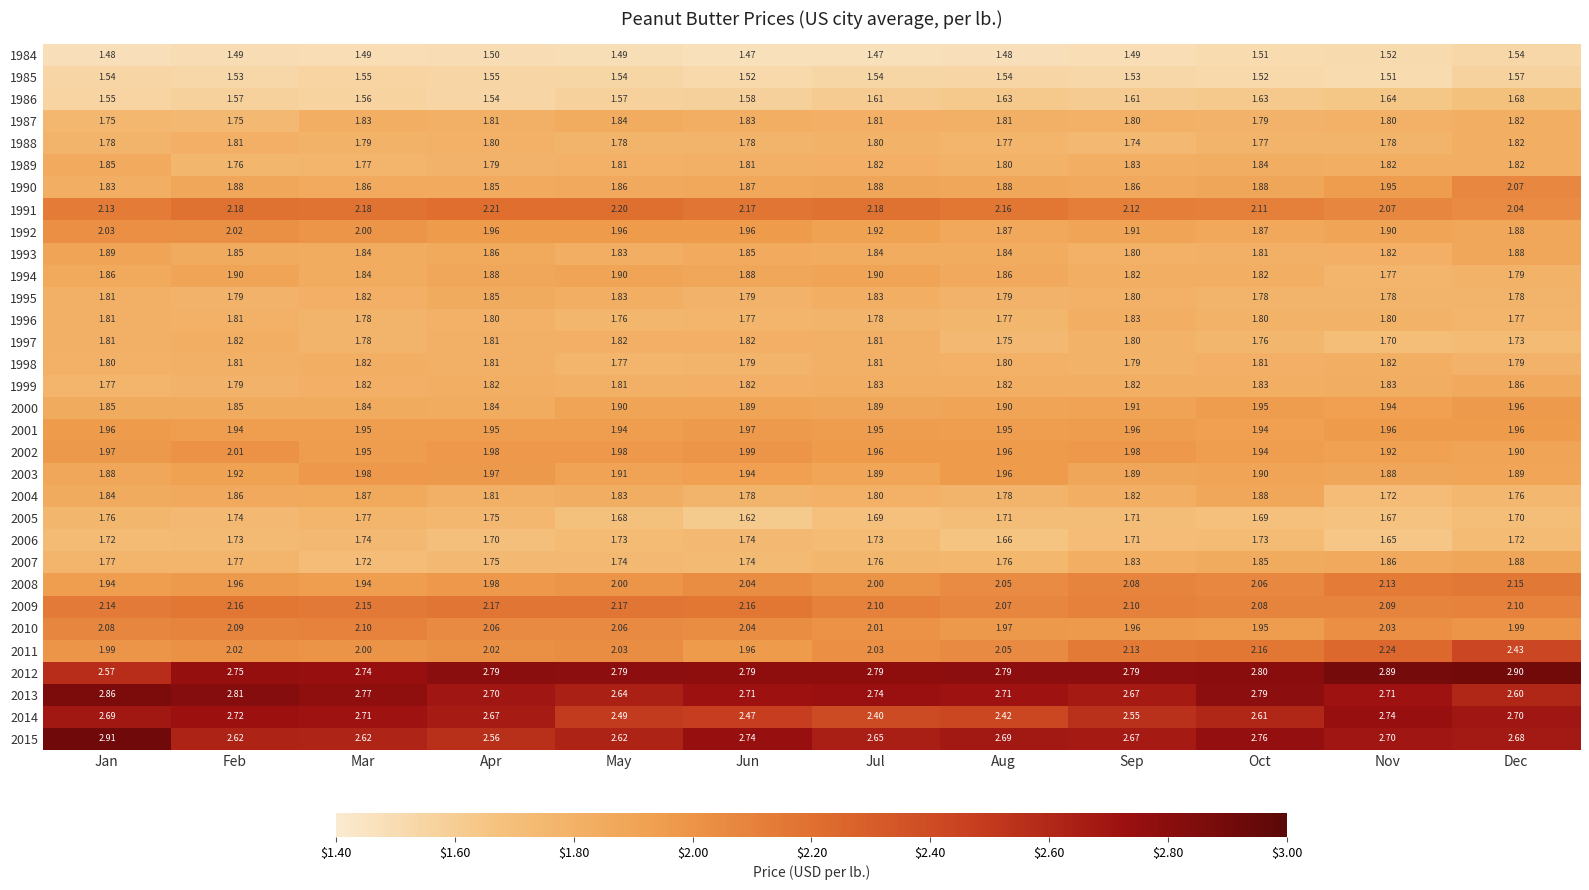

At which label is 2009 closest to 2?

Aug